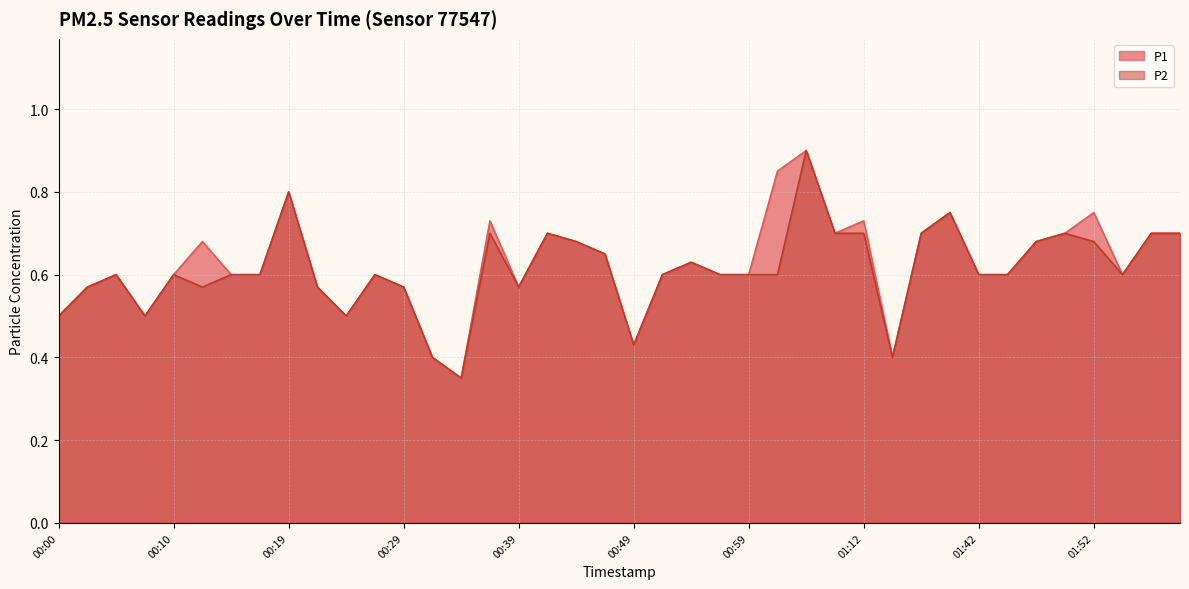

What is the difference between the maximum and minimum values in the P1 series?

0.6